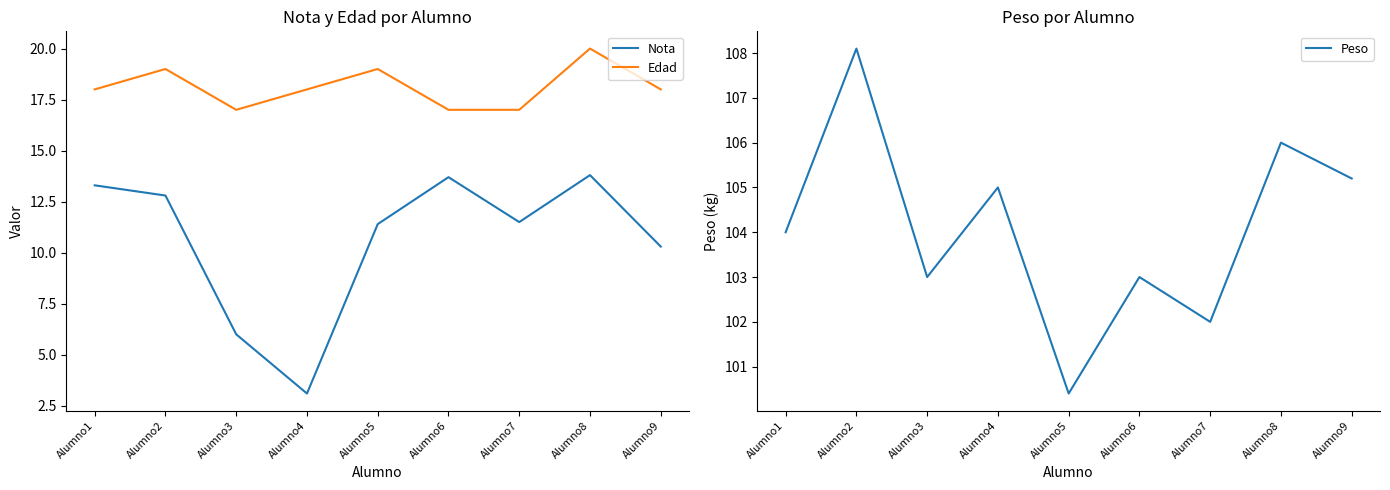

At which label does Peso reach its minimum?

Alumno5